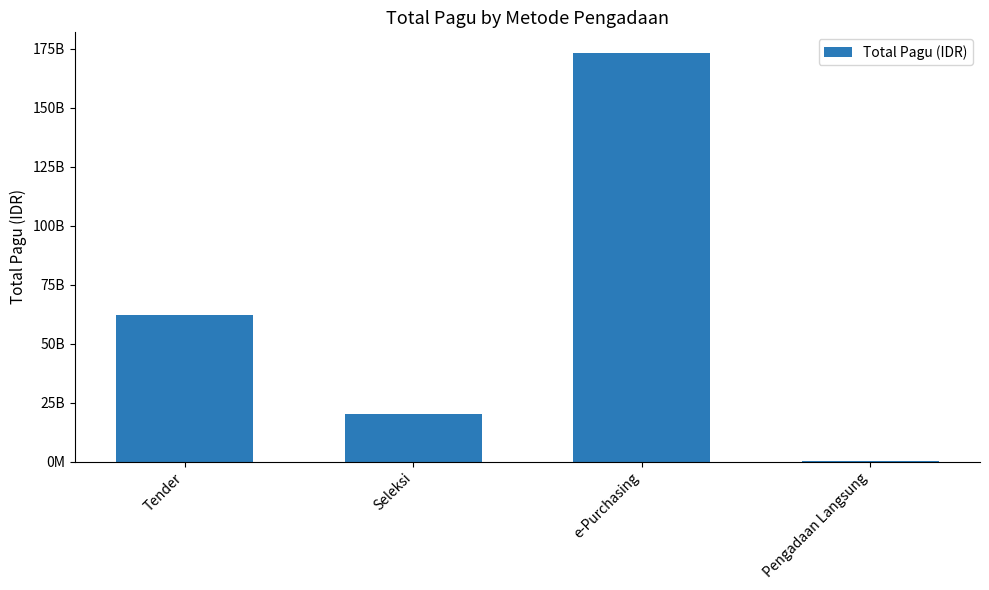

Are the bars horizontal?

No